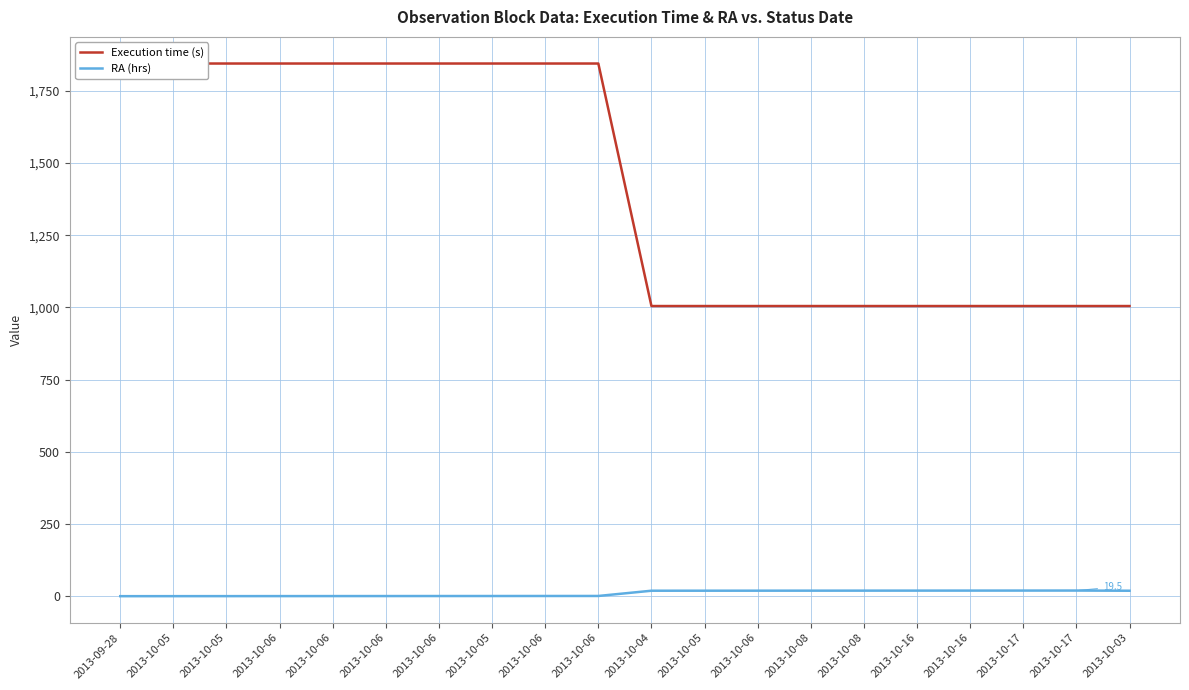

Reading left to right, extract all data points from this chart.

Execution time (s): 2013-09-28=1845.0	2013-10-05=1845.0	2013-10-05=1845.0	2013-10-06=1845.0	2013-10-06=1845.0	2013-10-06=1845.0	2013-10-06=1845.0	2013-10-05=1845.0	2013-10-06=1845.0	2013-10-06=1845.0	2013-10-04=1005.0	2013-10-05=1005.0	2013-10-06=1005.0	2013-10-08=1005.0	2013-10-08=1005.0	2013-10-16=1005.0	2013-10-16=1005.0	2013-10-17=1005.0	2013-10-17=1005.0	2013-10-03=1005.0
RA (hrs): 2013-09-28=0.0	2013-10-05=0.1	2013-10-05=0.2	2013-10-06=0.3	2013-10-06=0.4	2013-10-06=0.5	2013-10-06=0.5	2013-10-05=0.6	2013-10-06=0.7	2013-10-06=0.8	2013-10-04=18.9	2013-10-05=19.0	2013-10-06=19.1	2013-10-08=19.2	2013-10-08=19.2	2013-10-16=19.3	2013-10-16=19.4	2013-10-17=19.5	2013-10-17=19.5	2013-10-03=18.9